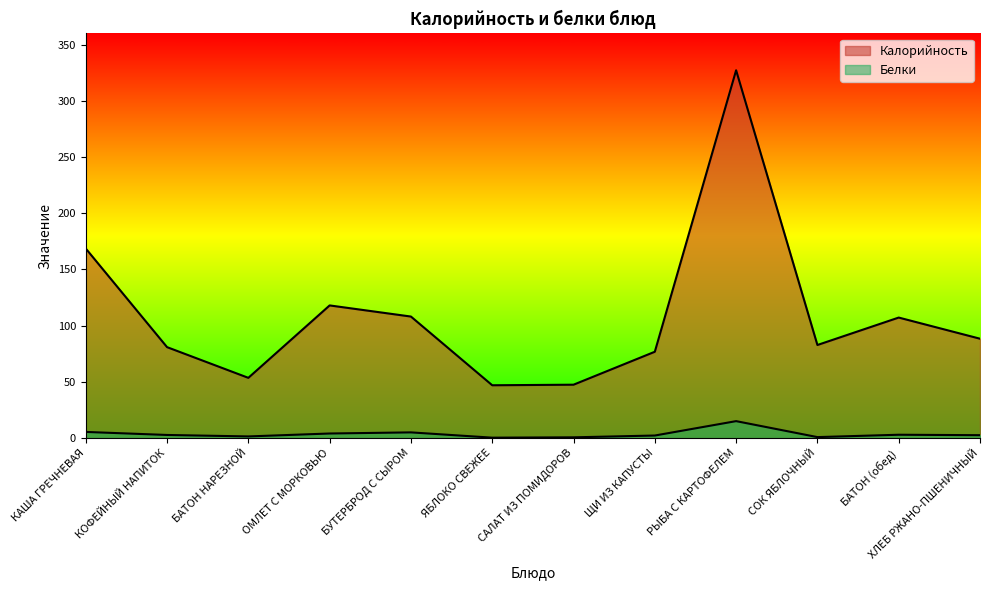

Count the number of categories in the chart.

12